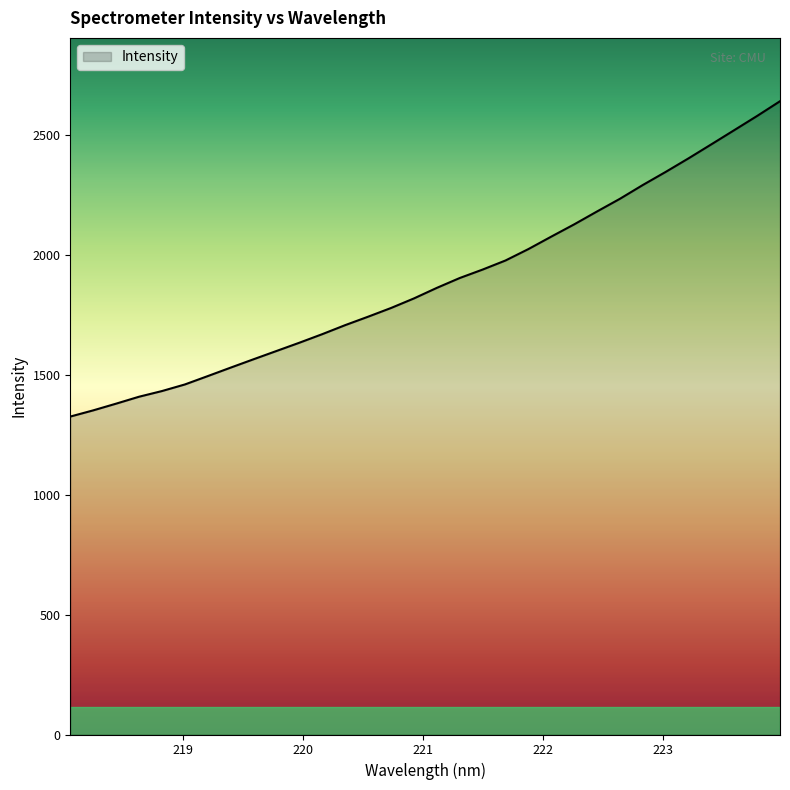

How many lines are shown in the chart?

1